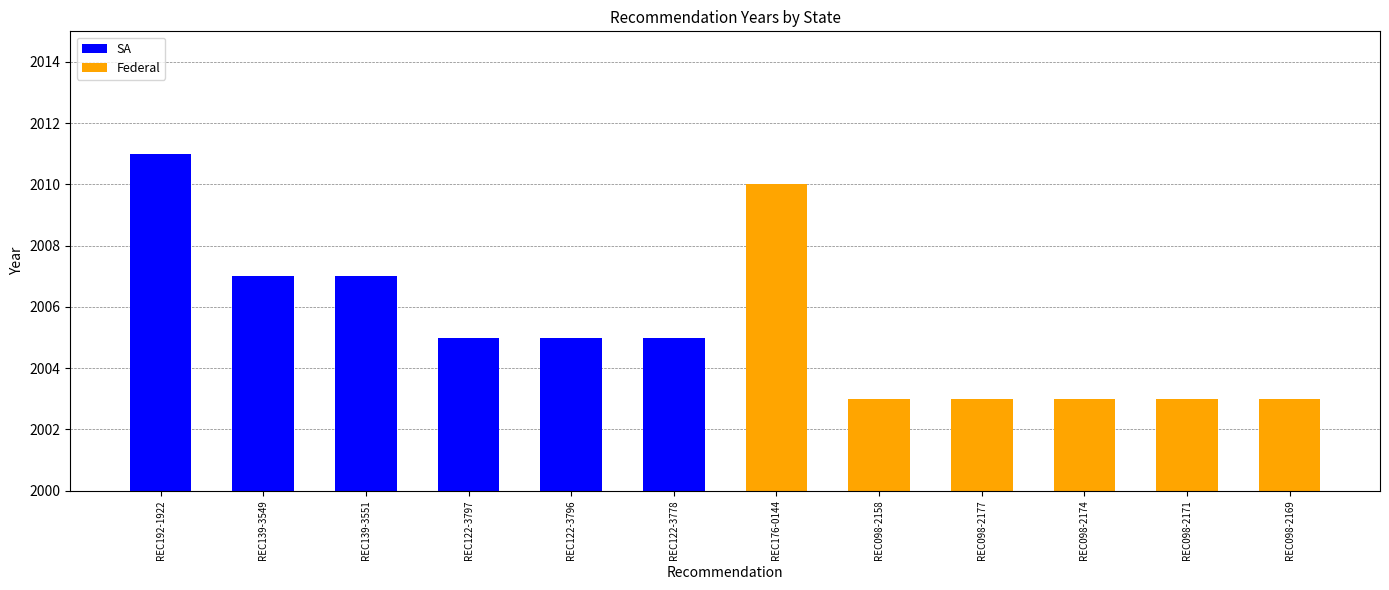

At REC192-1922, list the series in order from smallest to largest.

Federal, SA